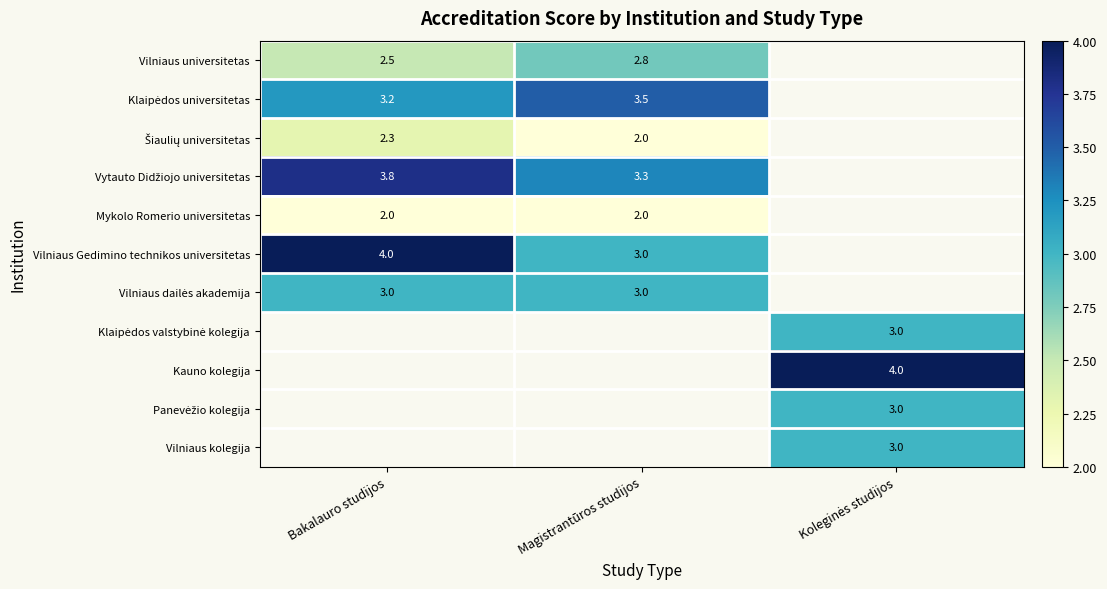

The Vilniaus universitetas series shows 1.1 at Bakalauro studijos. True or false?

False